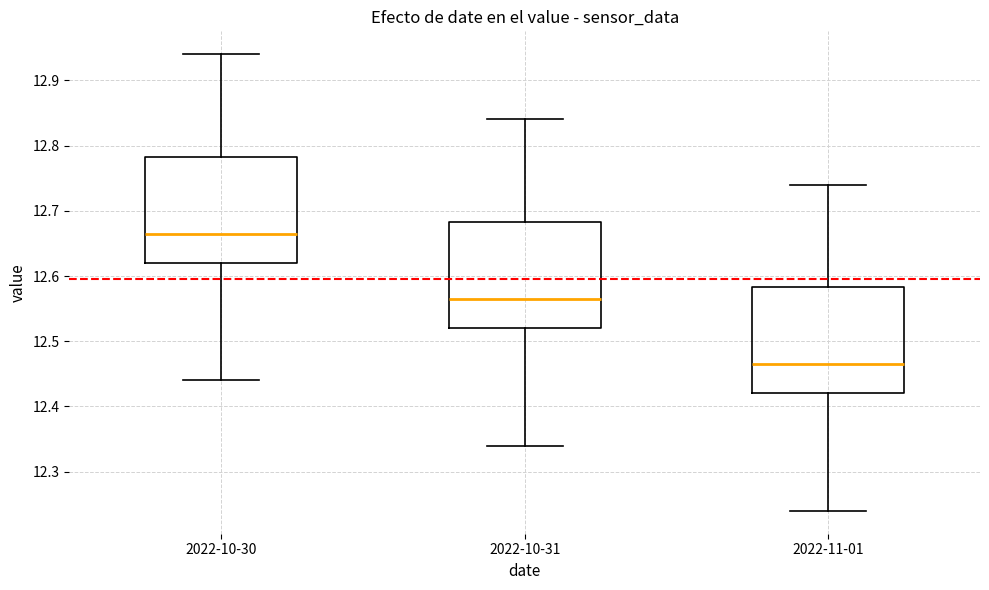

Reading left to right, read every box against the y-axis: the position of its median line, the range the box covers, and the ends of its whiskers. The values are not printed on the chart, so give them approximately, as read against the axis.

2022-10-30: median 12.67, box 12.62 to 12.78, whiskers 12.44 to 12.94
2022-10-31: median 12.57, box 12.52 to 12.68, whiskers 12.34 to 12.84
2022-11-01: median 12.47, box 12.42 to 12.58, whiskers 12.24 to 12.74